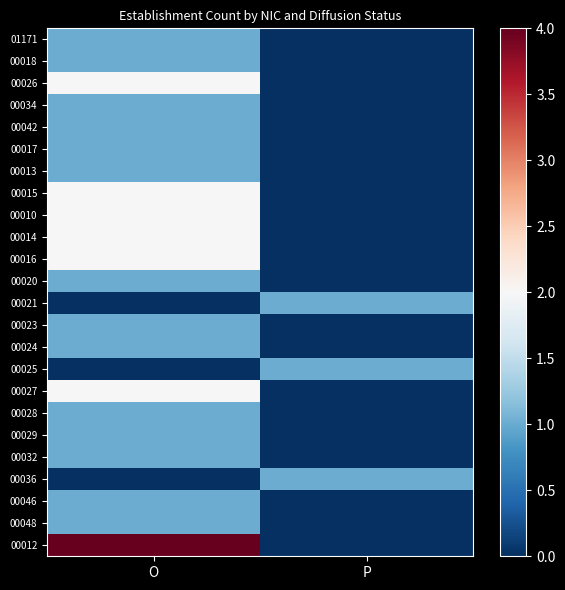

At which category is the sum across all series the highest?

O